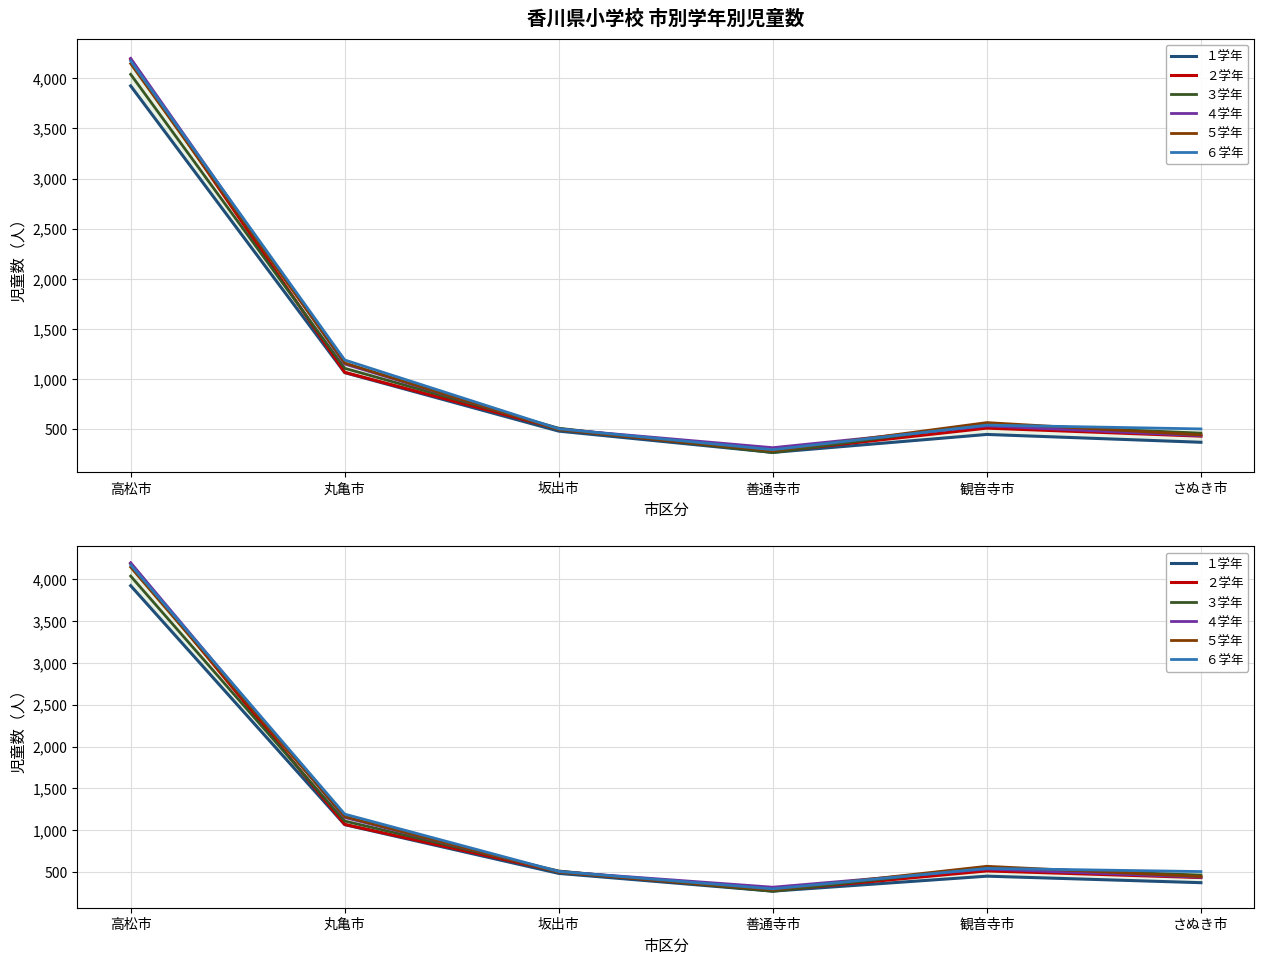

What is the minimum value for ５学年?

286